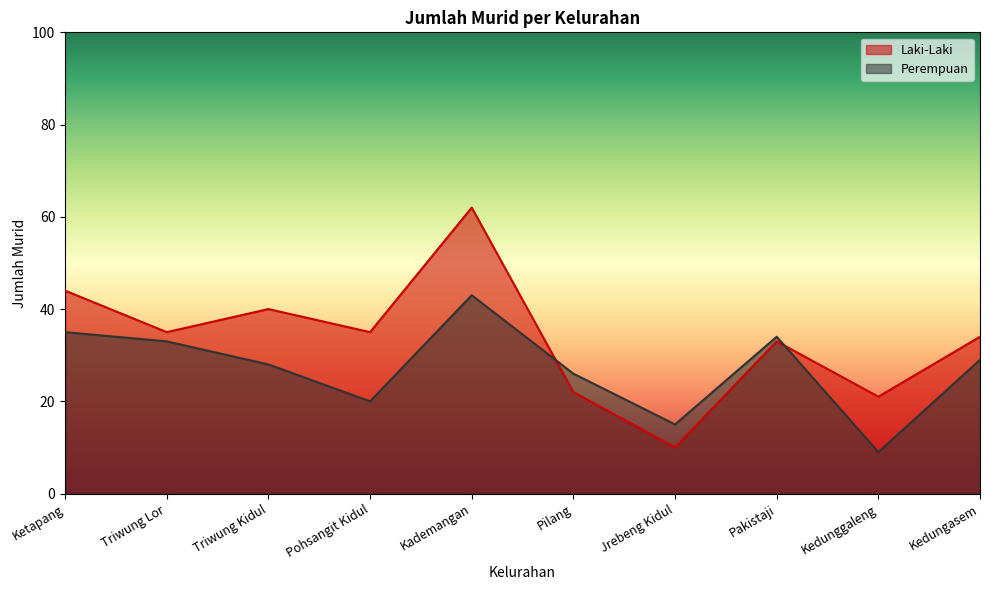

True or false: Perempuan has a value of 12 at Pohsangit Kidul.

False